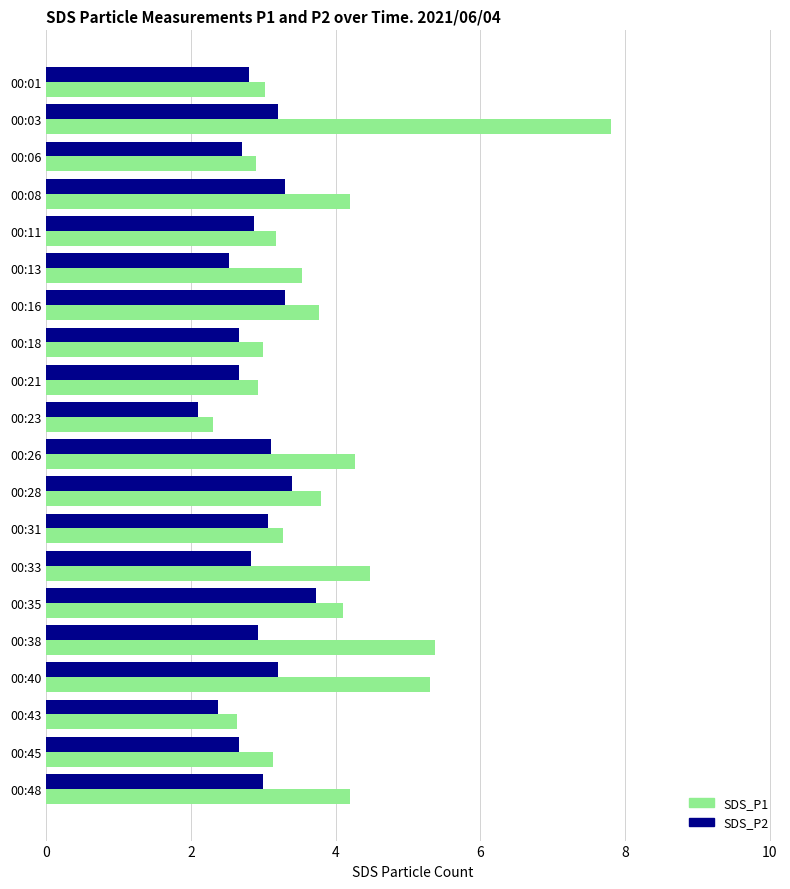

At which category is the sum across all series the highest?

00:03